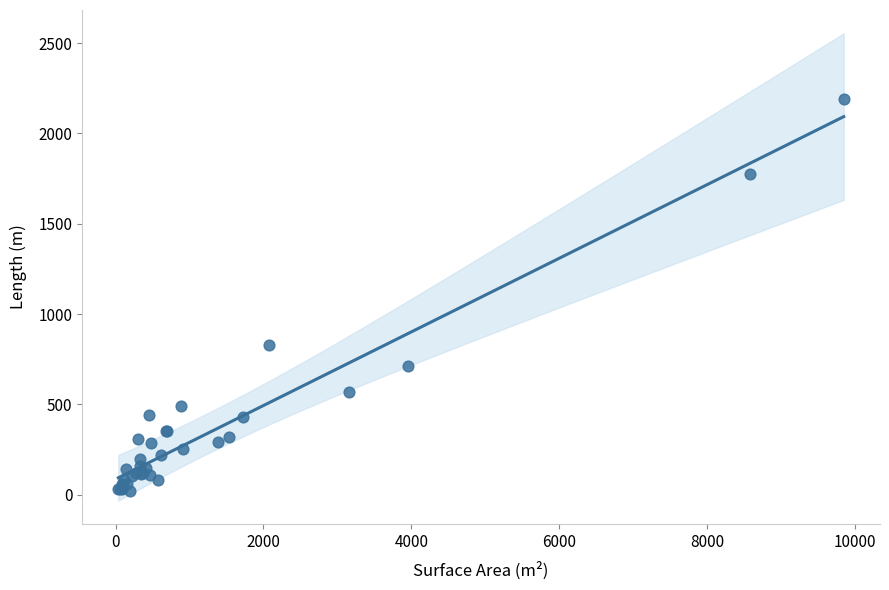

What Y value in the scatter plot is closest to 1104?

830